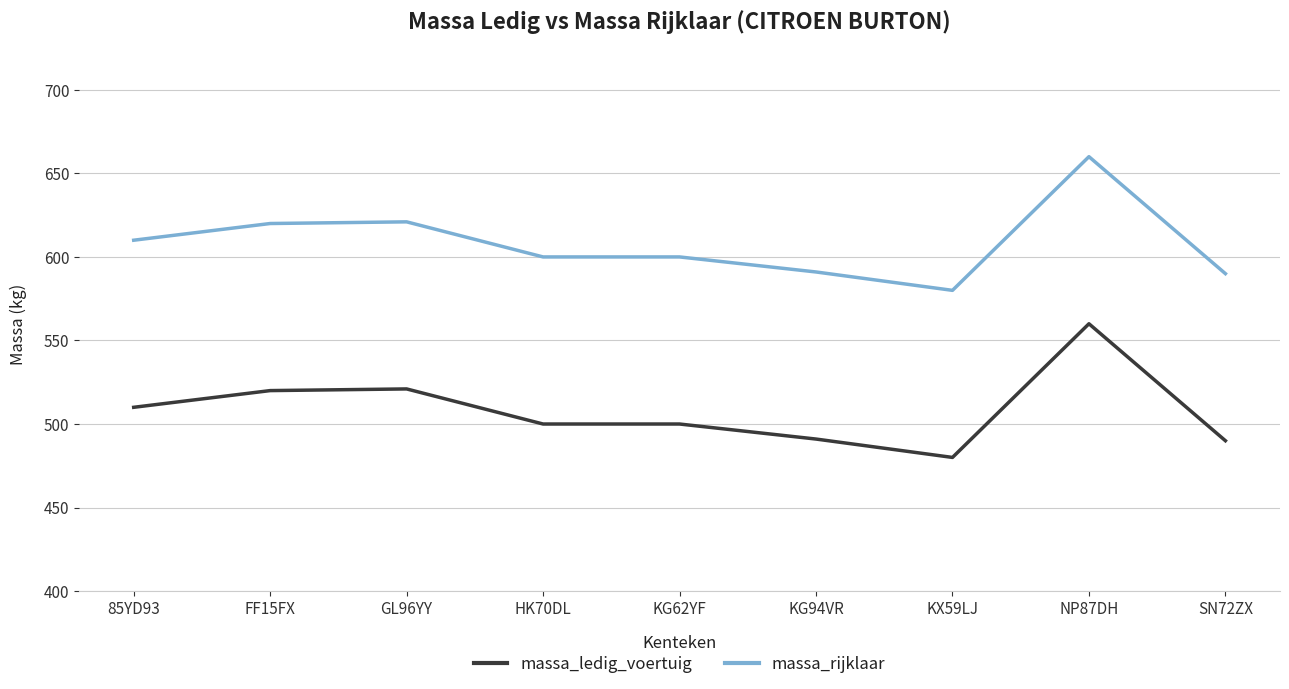

The massa_rijklaar series shows 600 at KG62YF. True or false?

True